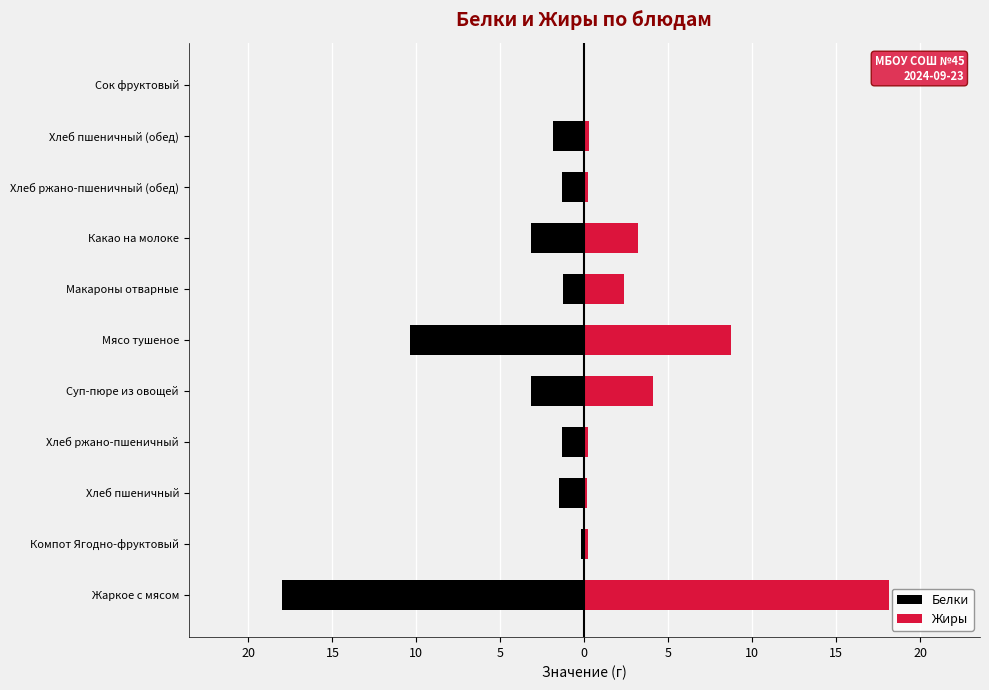

At how many categories does at least one series exceed 13?

1